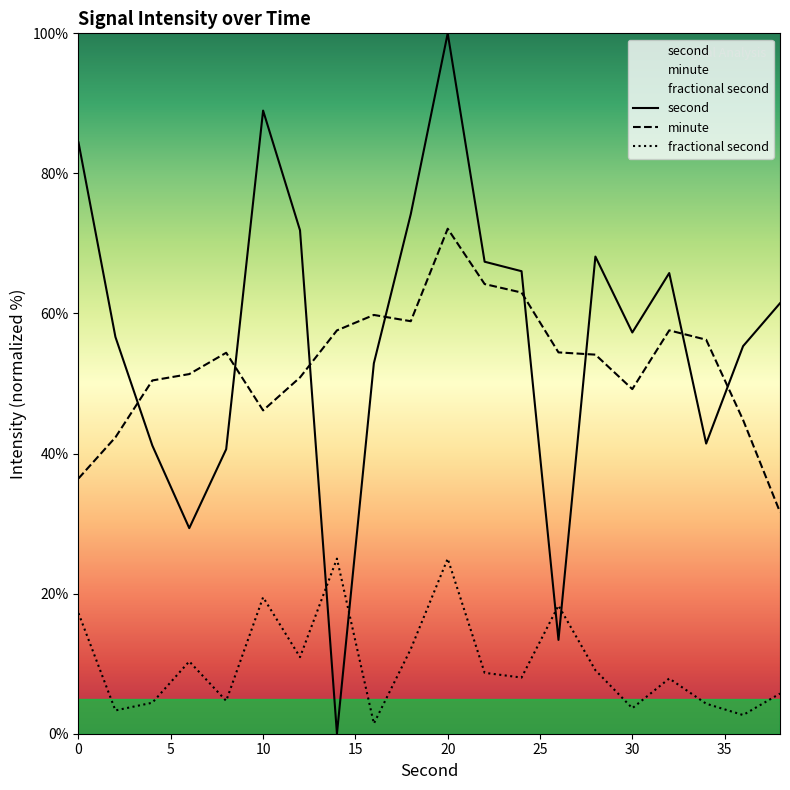

How many distinct data groups are displayed?

3